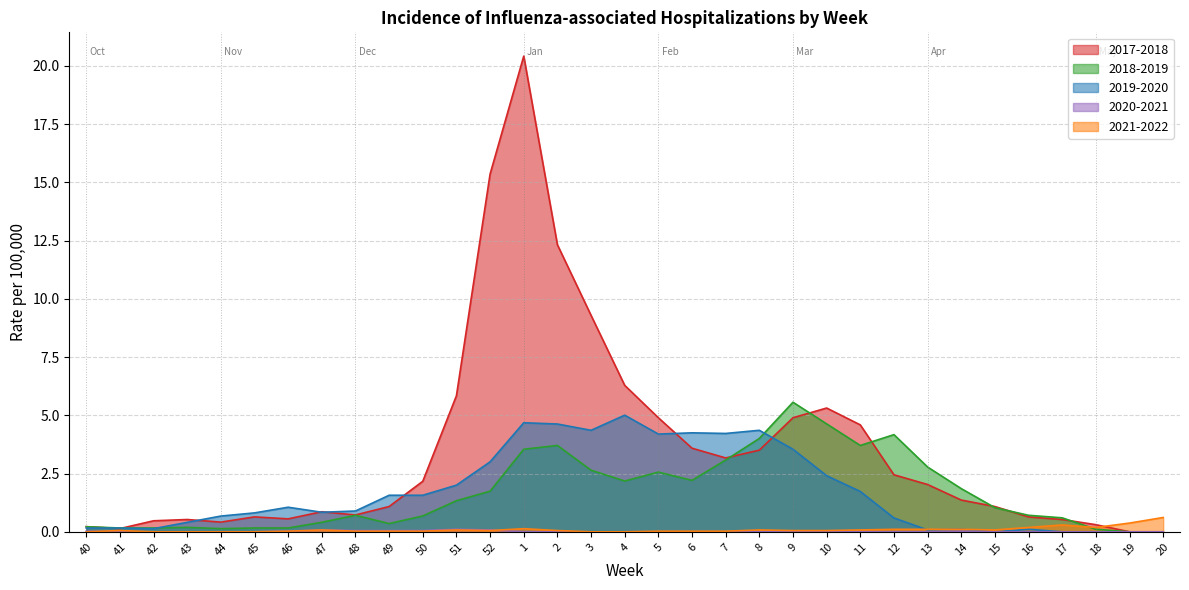

True or false: 2020-2021 and 2019-2020 intersect in this chart.

False